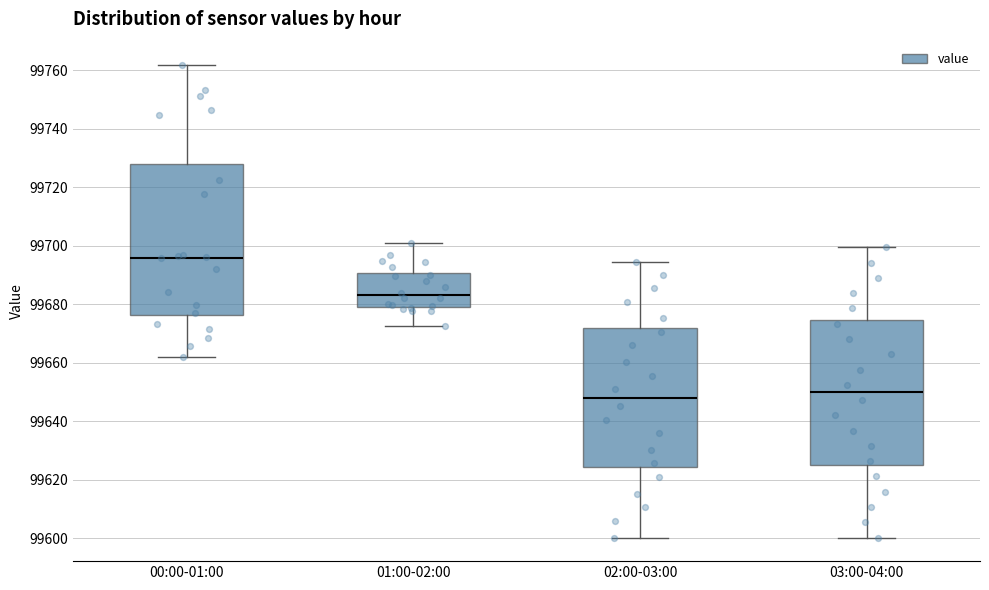

Where is the lower edge of the box for 00:00-01:00 on the y-axis? The values are not printed on the chart, so give them approximately, as read against the axis.

99676